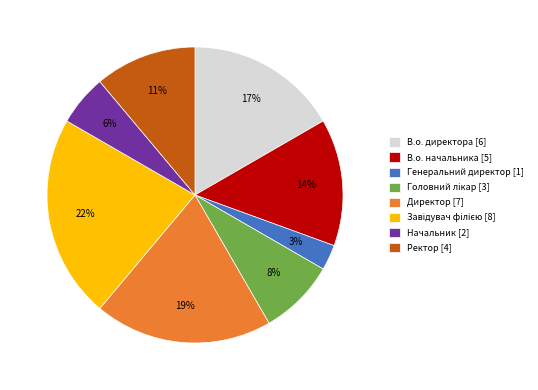

How many segments does this pie chart have?

8